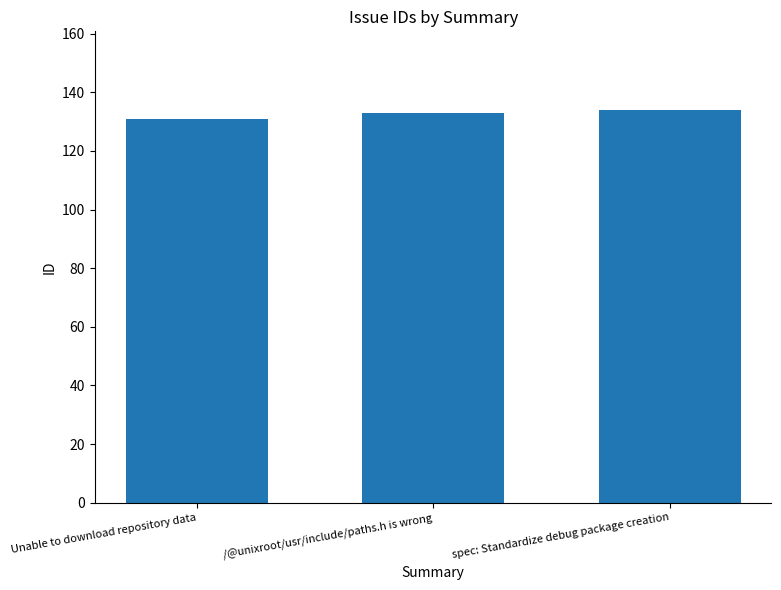

Reading left to right, list all the values displayed in this chart.

131	133	134